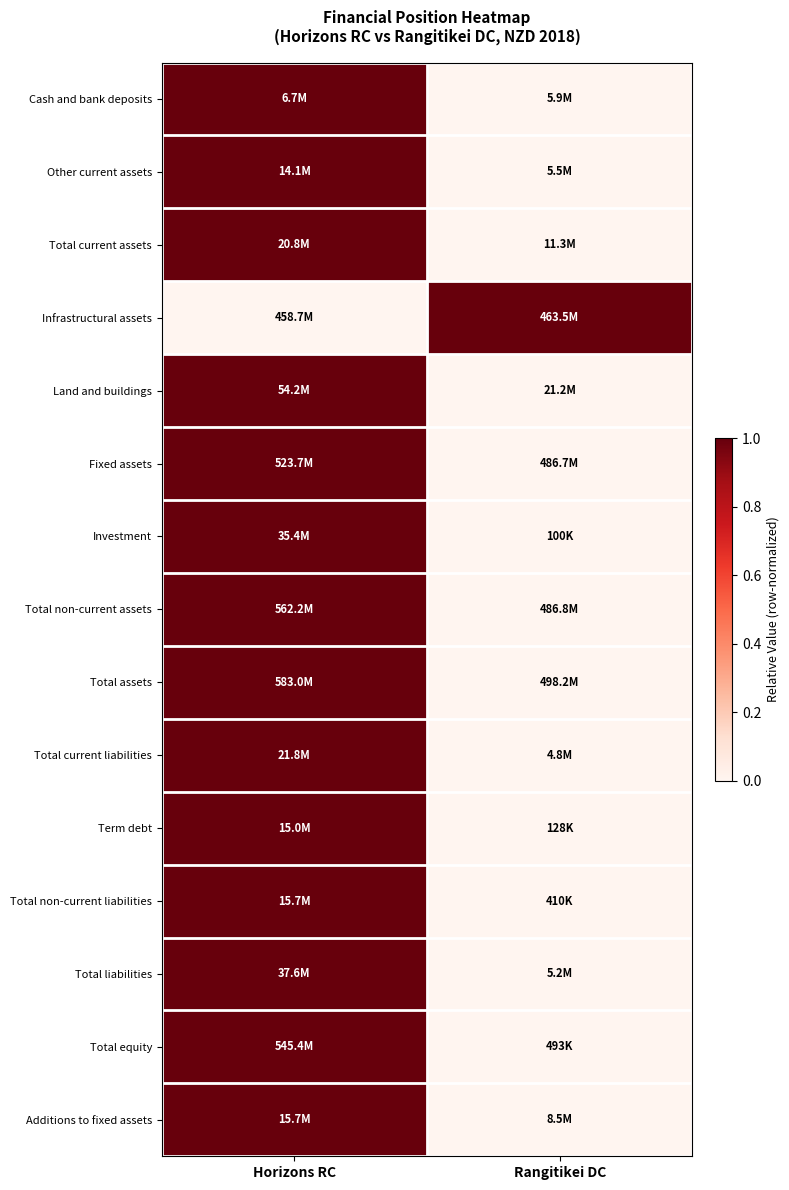

At which category is the sum across all series the highest?

Horizons RC